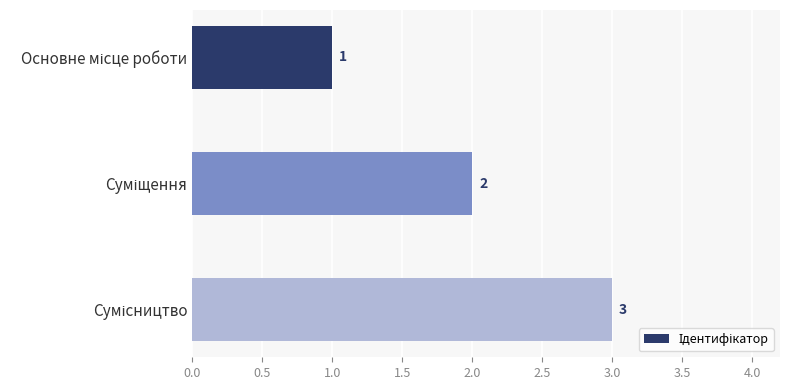

How many values are between 1 and 3?

3